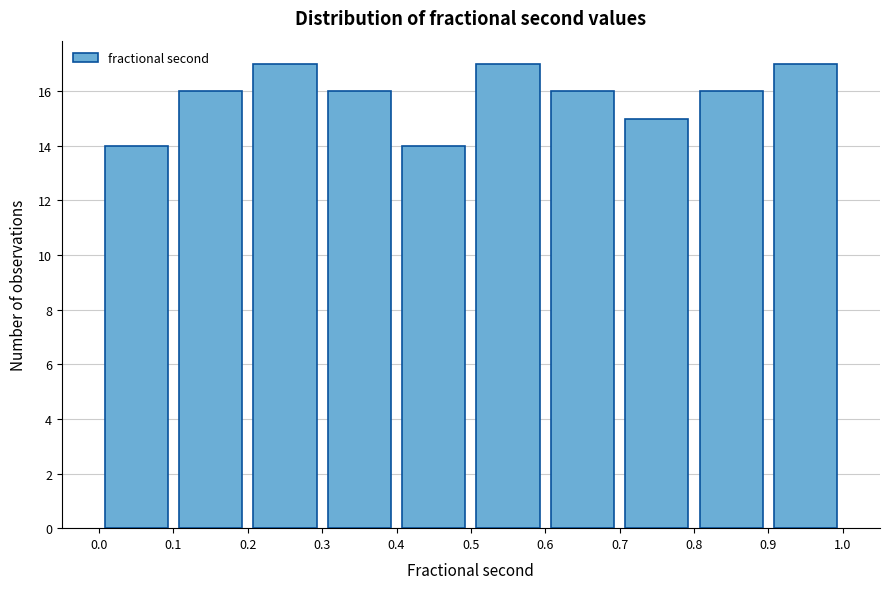

How tall is the bar that spans 0.4 to 0.5 on the x-axis? The values are not printed on the chart, so give them approximately, as read against the axis.

14